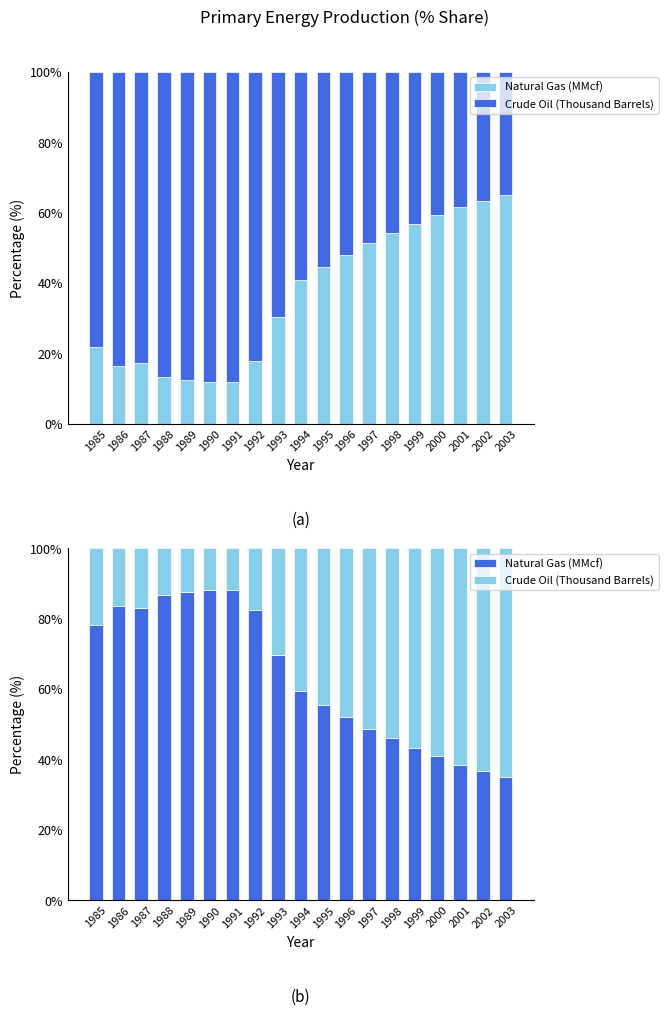

What is the difference between the highest and lowest values at 1985?

56.3